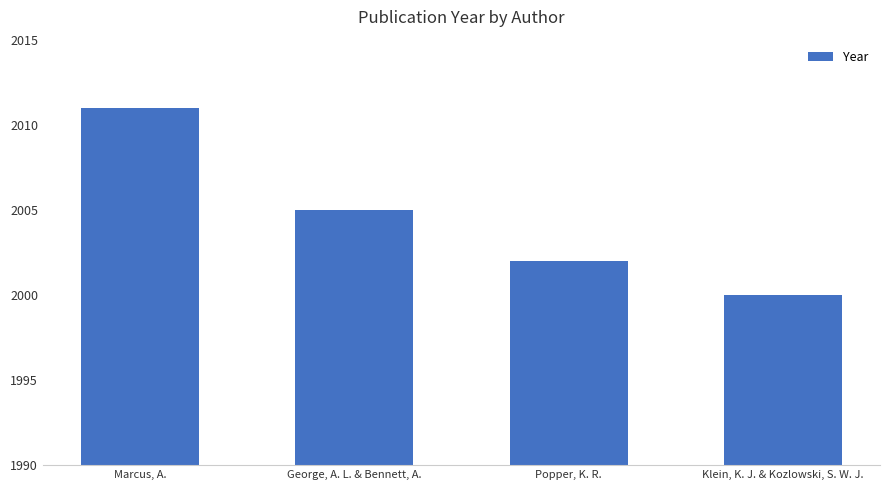

How many values are below 2005?

2